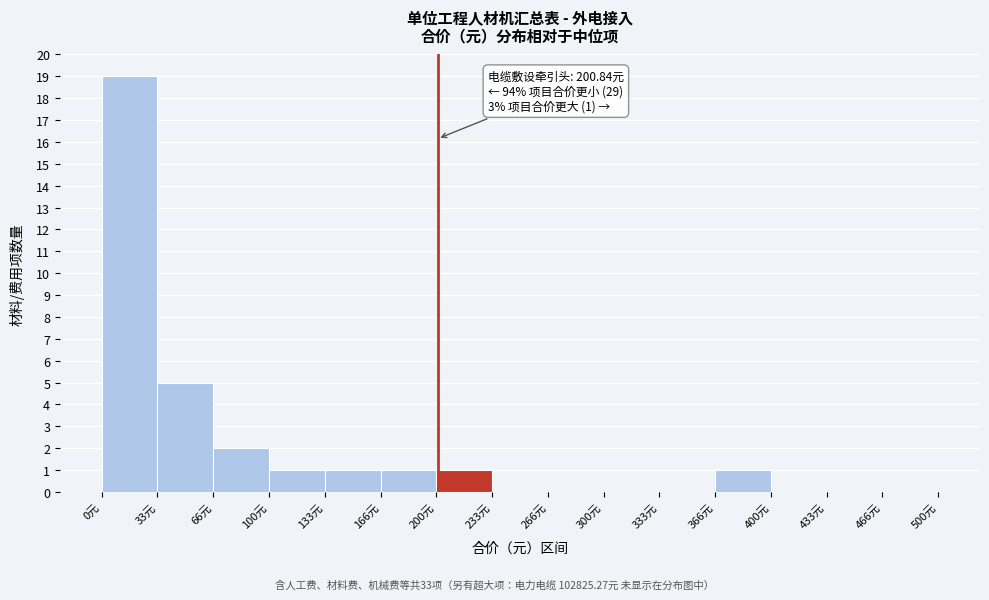

Over which range of the x-axis is the bar tallest?

0 to 35